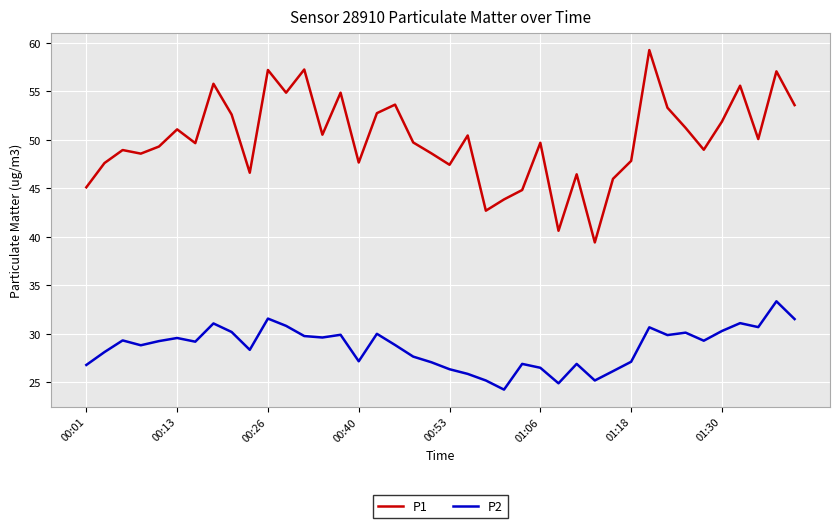

In P1, how many points are higher than both neighbors (excluding endpoints)?

13